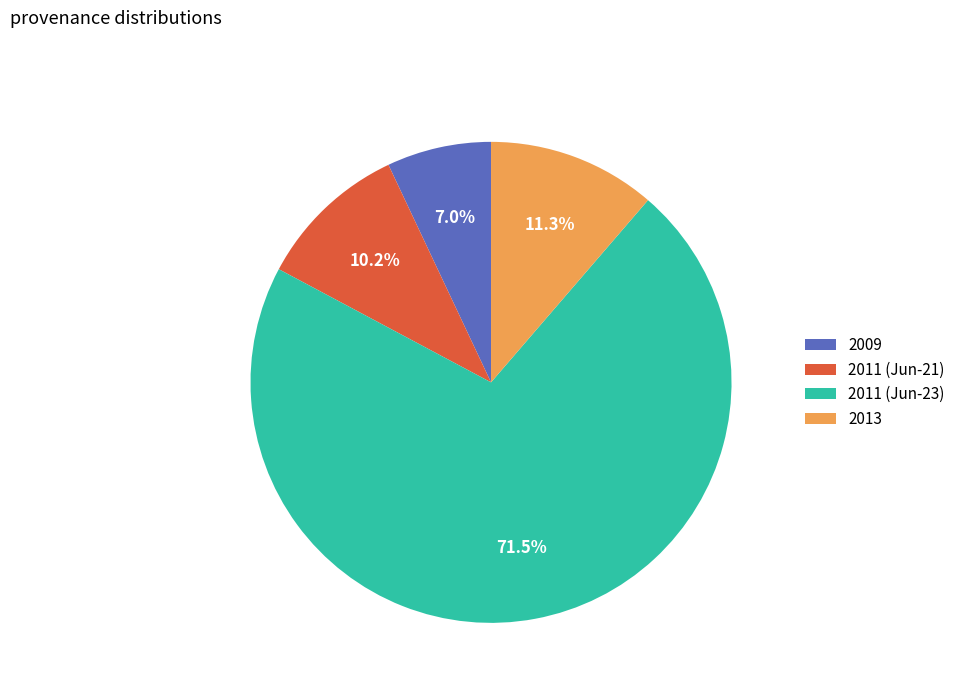

What percentage do 2011 (Jun-23) and 2009 together represent?

78.5%